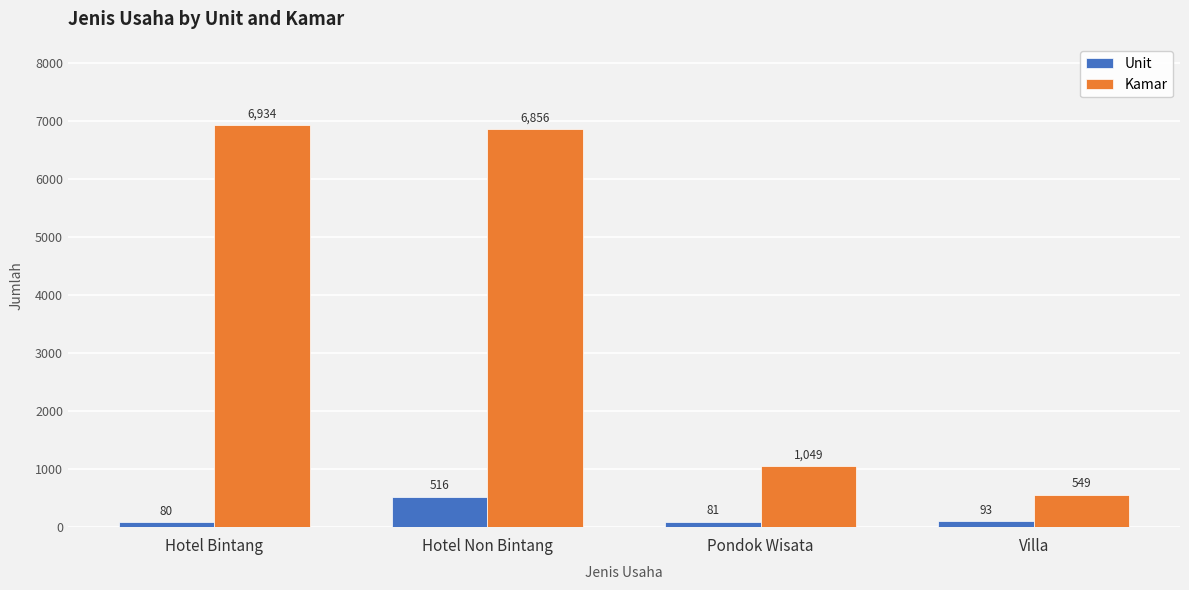

Is it true that Kamar equals 1049 at Pondok Wisata?

True